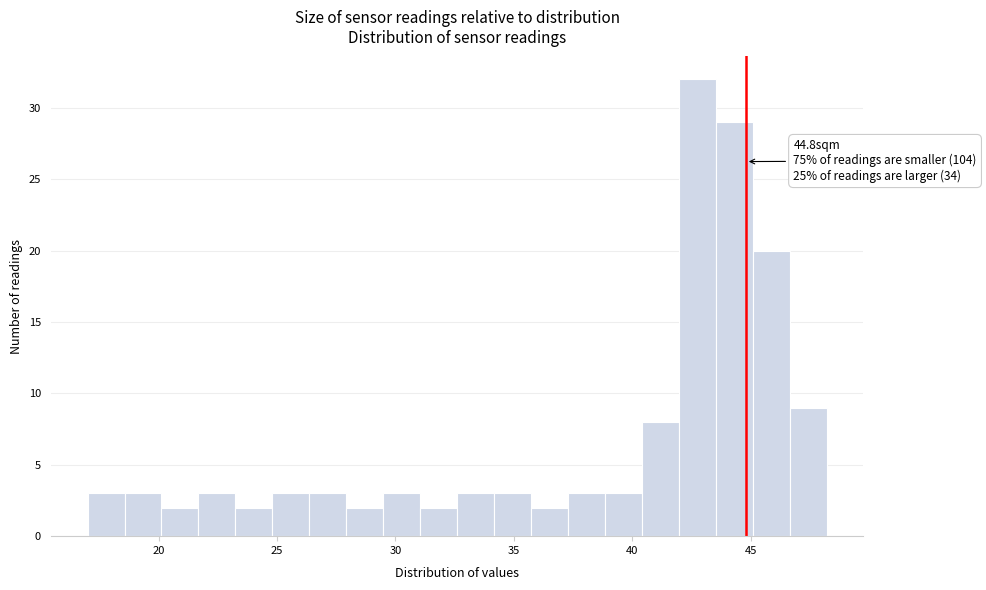

Read against the x-axis, roughly where is the centre of the tallest bar?

42.5